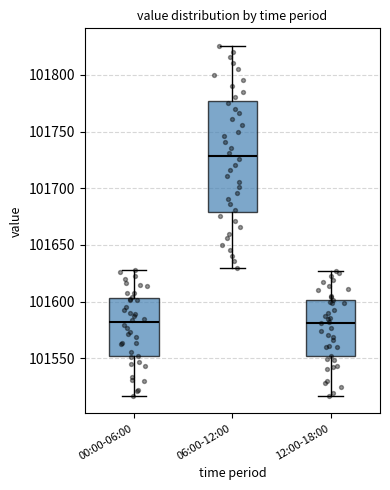

Which box's median line is the highest?

06:00-12:00